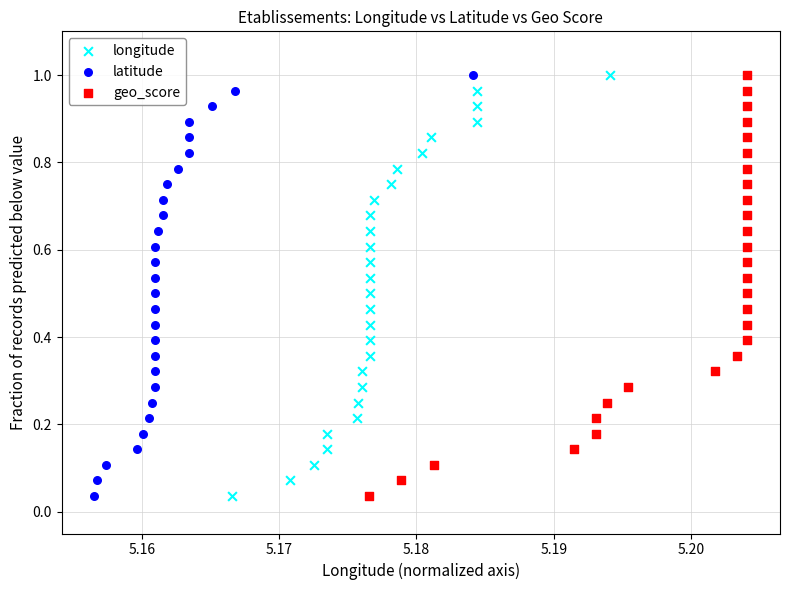

What are all the series names shown in the legend?

longitude, latitude, geo_score